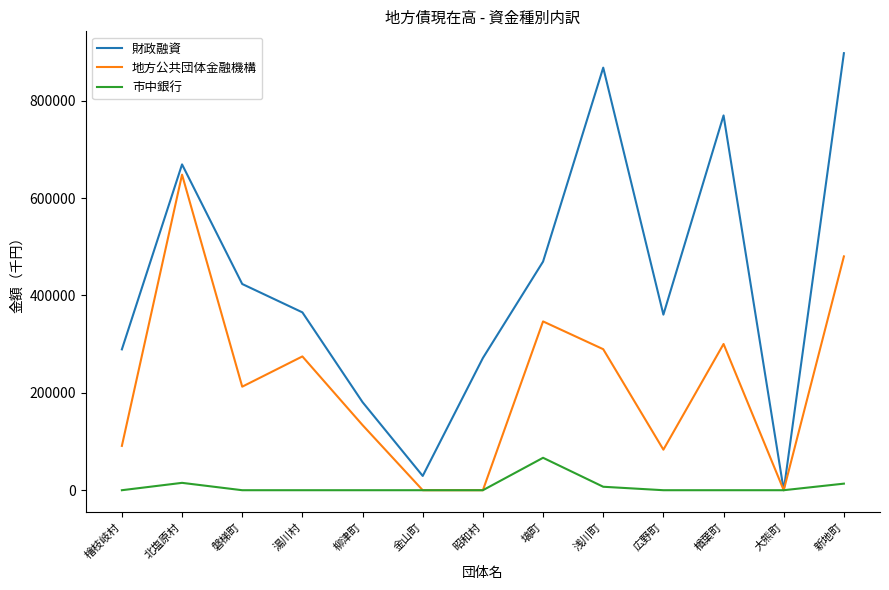

What is the approximate value of 財政融資 at 湯川村, to the nearest 10?

365340